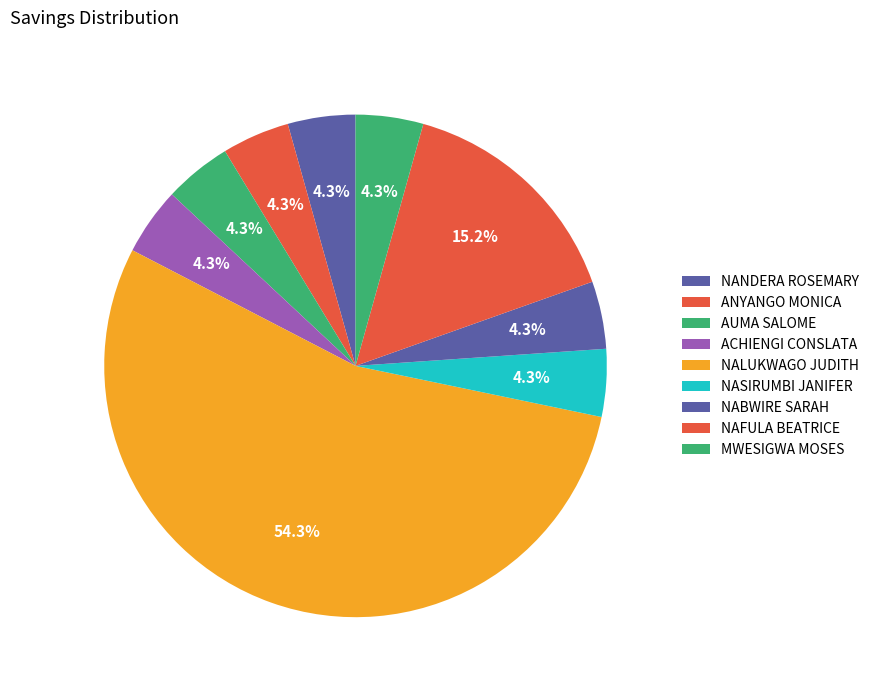

Which slice represents more than half of the pie?

NALUKWAGO JUDITH